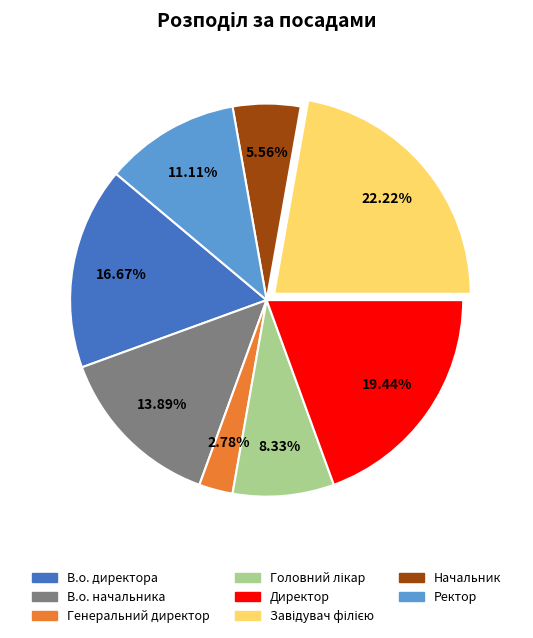

Count the number of slices in the pie.

8